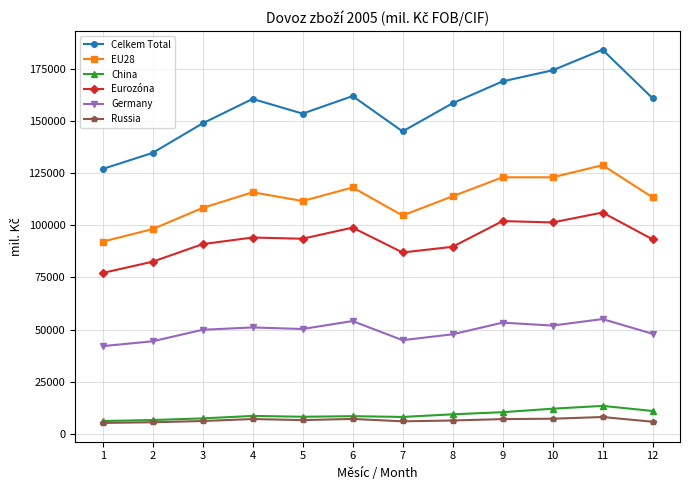

True or false: China and EU28 intersect in this chart.

False